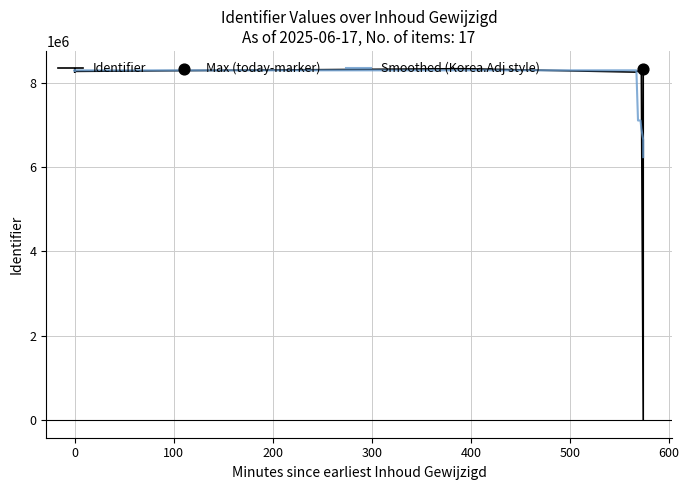

Which series has the widest spread of Y values?

Identifier